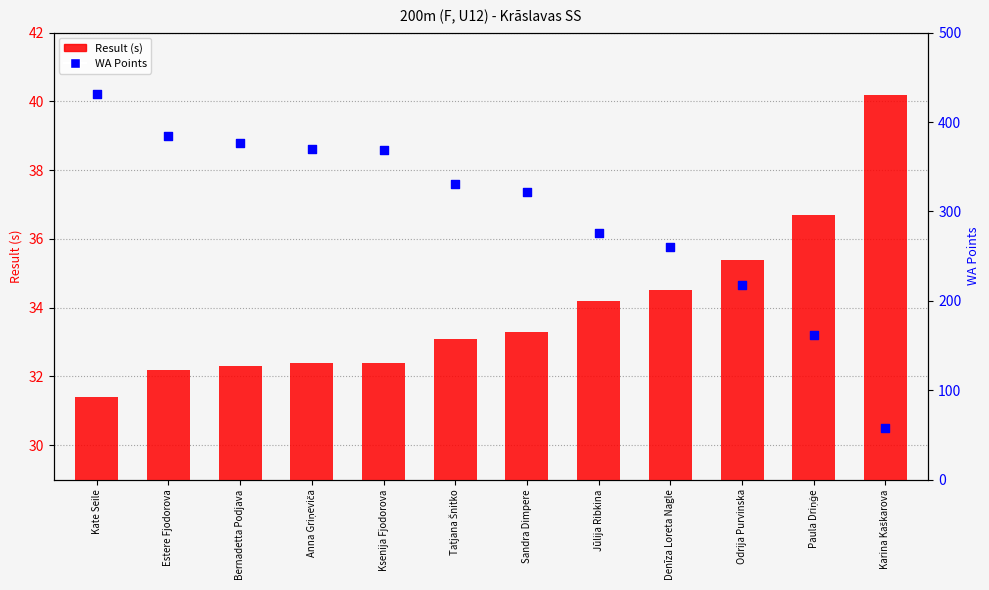

Which series reaches the minimum Y coordinate?

Result (s)